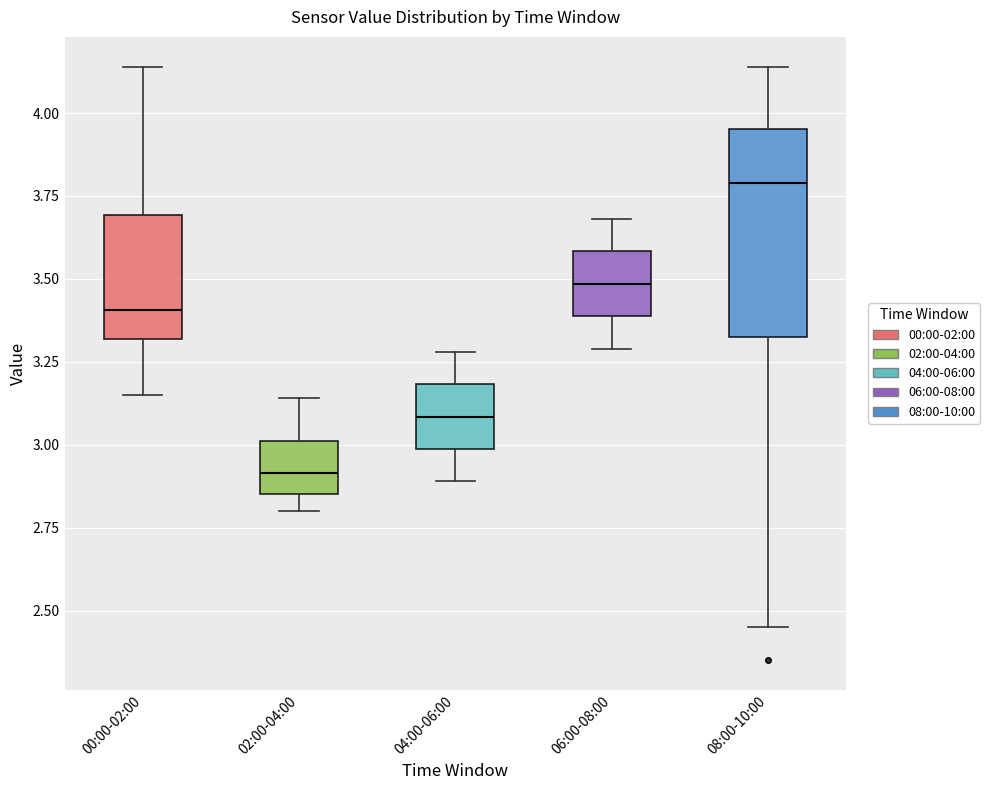

Where is the upper edge of the box for 08:00-10:00 on the y-axis? The values are not printed on the chart, so give them approximately, as read against the axis.

3.95